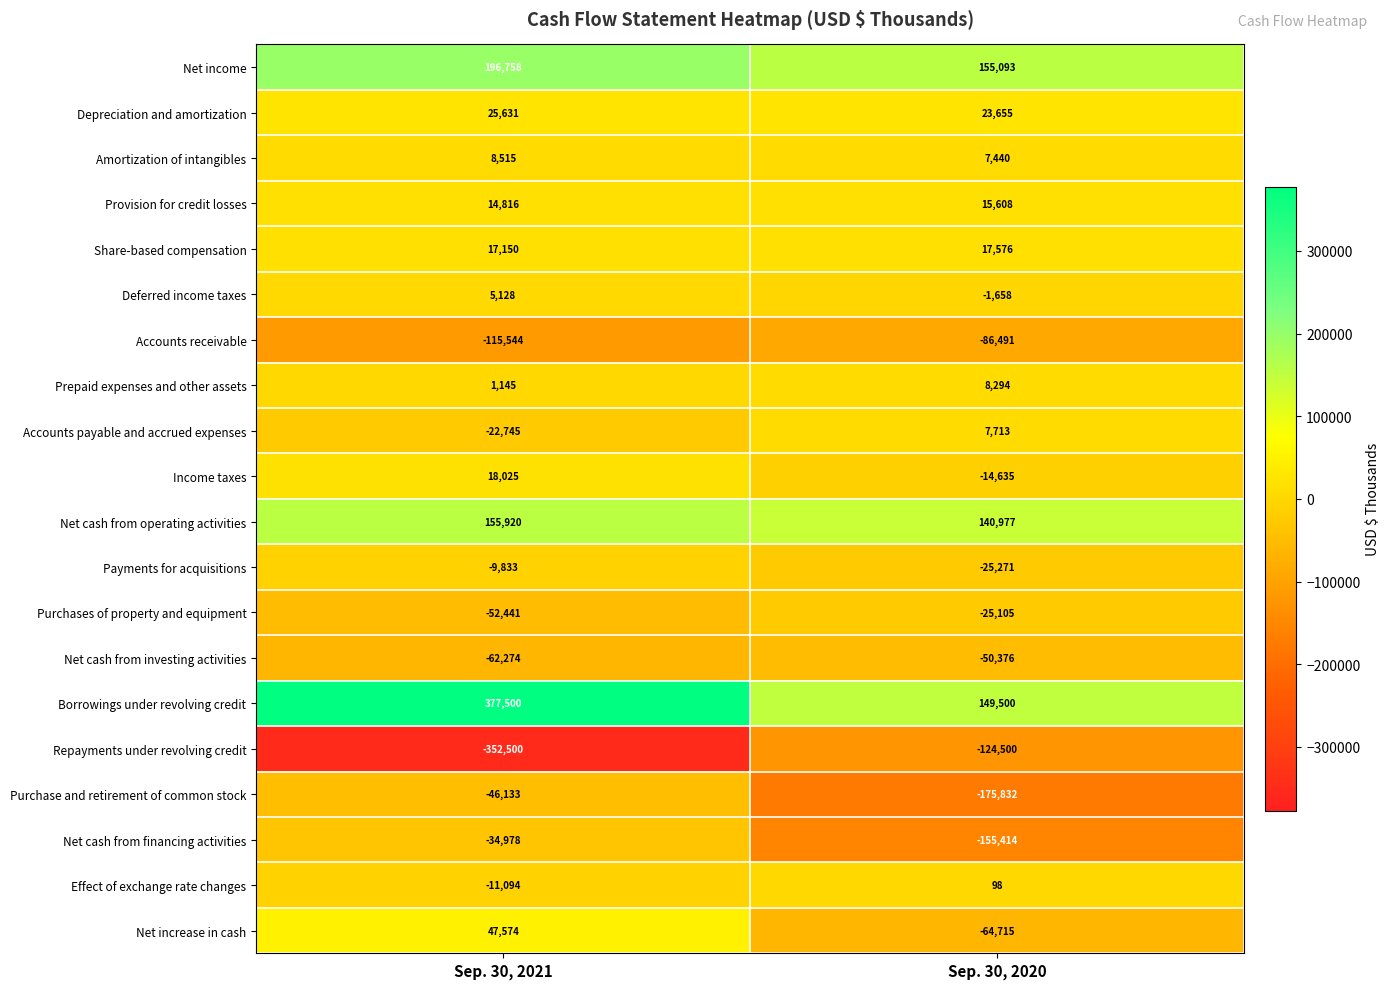

The value of Income taxes at Sep. 30, 2021 is 12573. True or false?

False